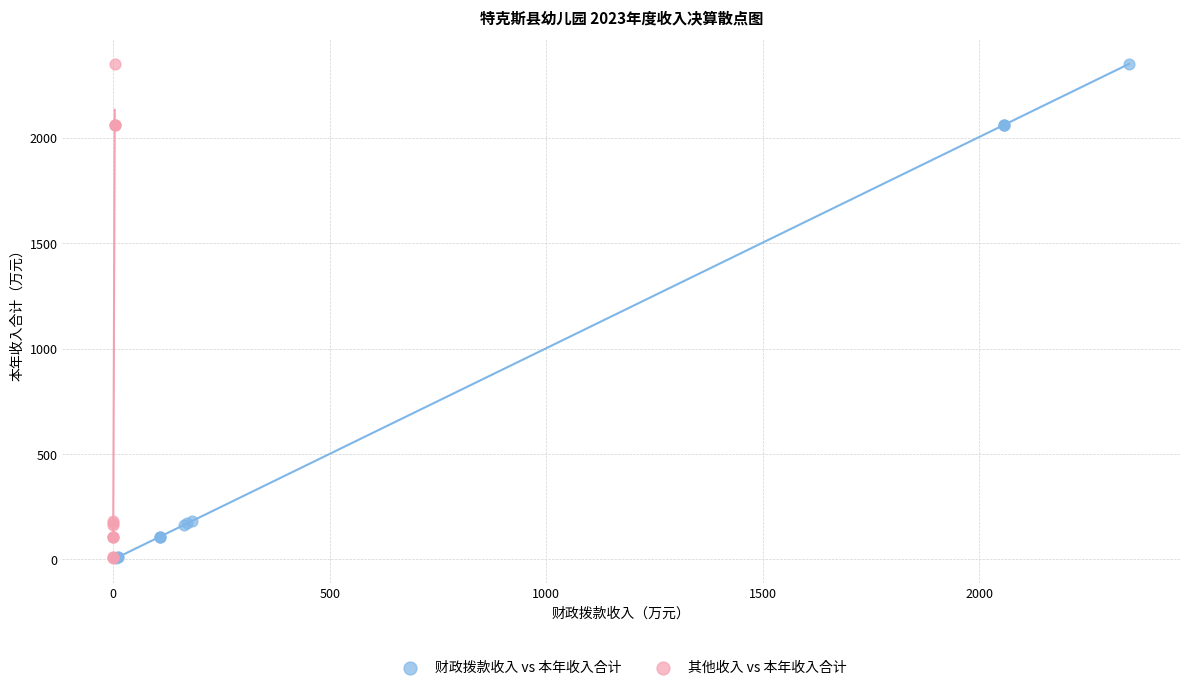

What are all the series names shown in the legend?

财政拨款收入 vs 本年收入合计, 其他收入 vs 本年收入合计